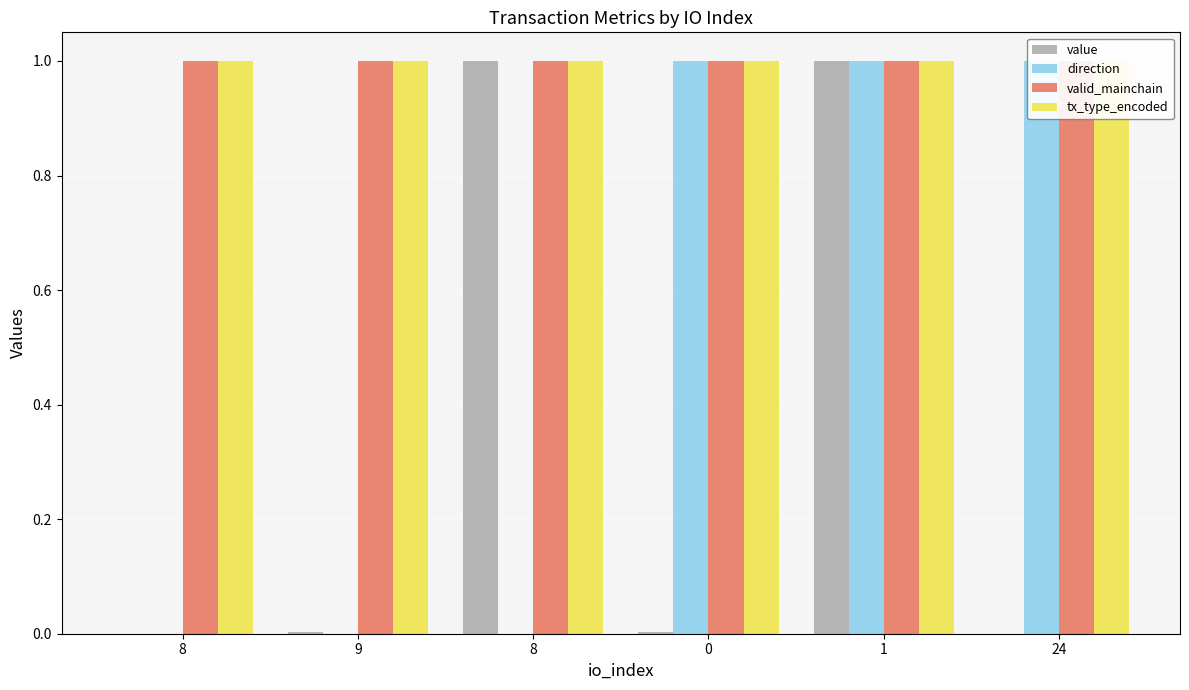

Which has a higher value, 9 or 1?

1